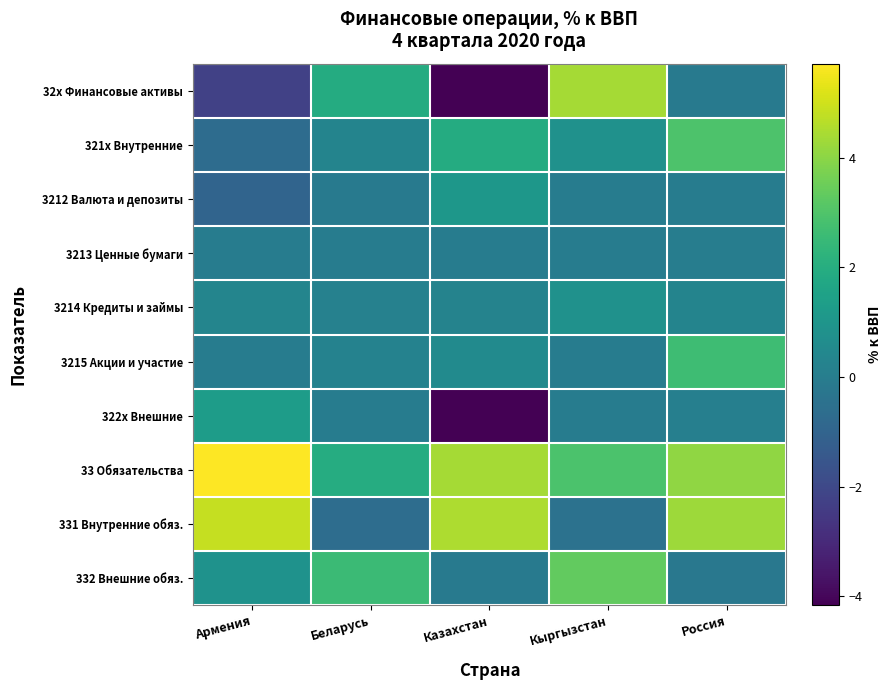

Reading left to right, extract all data points from this chart.

32x Финансовые активы: Армения=-2.3	Беларусь=1.9	Казахстан=-4.2	Кыргызстан=4.4	Россия=-0.1
321x Внутренние: Армения=-0.7	Беларусь=0.3	Казахстан=1.9	Кыргызстан=0.8	Россия=3.0
3212 Валюта и депозиты: Армения=-1.0	Беларусь=-0.1	Казахстан=1.1	Кыргызстан=0.0	Россия=0.0
3213 Ценные бумаги: Армения=0.0	Беларусь=-0.0	Казахстан=0.0	Кыргызстан=0.0	Россия=0.0
3214 Кредиты и займы: Армения=0.3	Беларусь=0.2	Казахстан=0.3	Кыргызстан=0.8	Россия=0.3
3215 Акции и участие: Армения=-0.0	Беларусь=0.2	Казахстан=0.6	Кыргызстан=0.0	Россия=2.7
322x Внешние: Армения=1.3	Беларусь=0.0	Казахстан=-4.2	Кыргызстан=0.0	Россия=0.1
33 Обязательства: Армения=5.7	Беларусь=1.9	Казахстан=4.4	Кыргызстан=2.9	Россия=4.1
331 Внутренние обяз.: Армения=4.8	Беларусь=-0.6	Казахстан=4.5	Кыргызстан=-0.4	Россия=4.3
332 Внешние обяз.: Армения=0.9	Беларусь=2.6	Казахстан=-0.1	Кыргызстан=3.4	Россия=-0.2